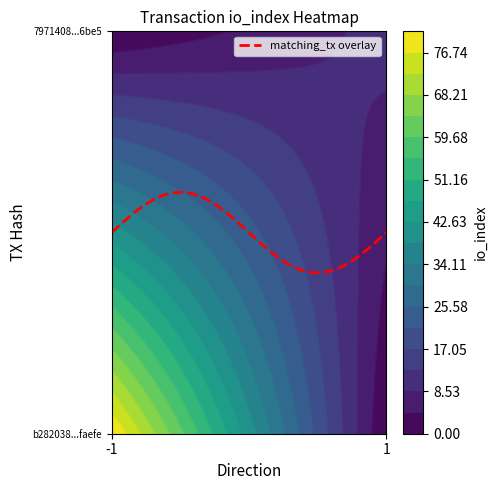

Reading right to left, list all the values displayed in this chart.

b282038dc539e526c25182d95666403169faefe: 81	-1
7971408cb4f6e597981f4afd2095c406deb6be5: 10	1